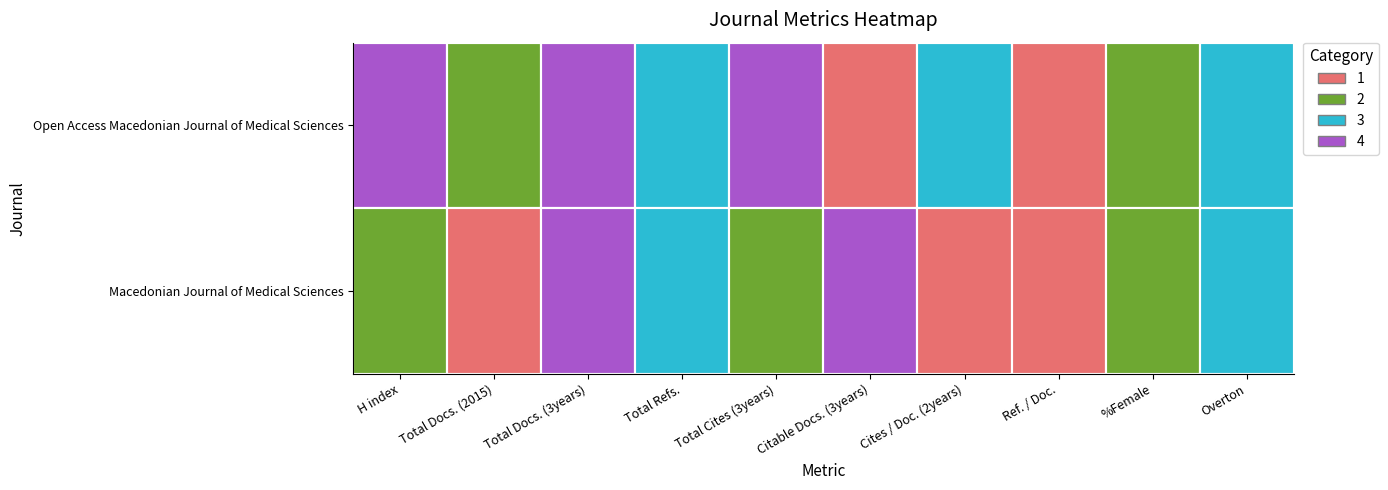

Is the value of Macedonian Journal of Medical Sciences at Overton greater than the value of Open Access Macedonian Journal of Medical Sciences at Total Docs. (3years)?

No